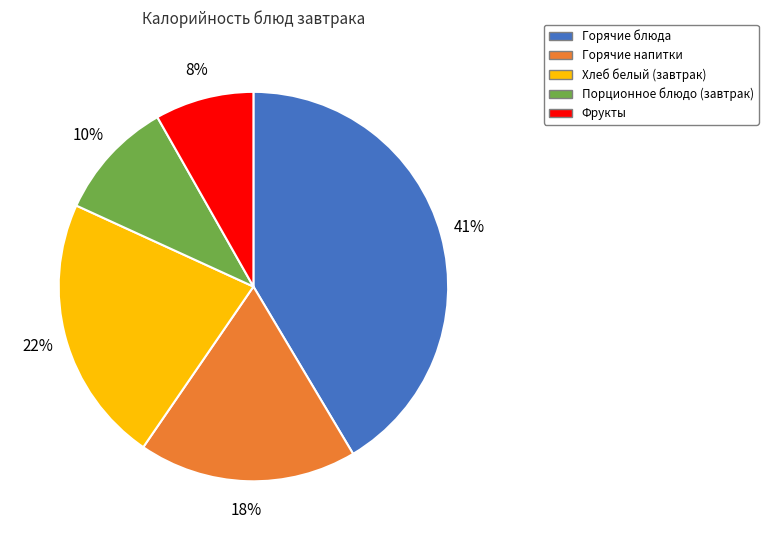

Does Фрукты represent more than half of the total?

No